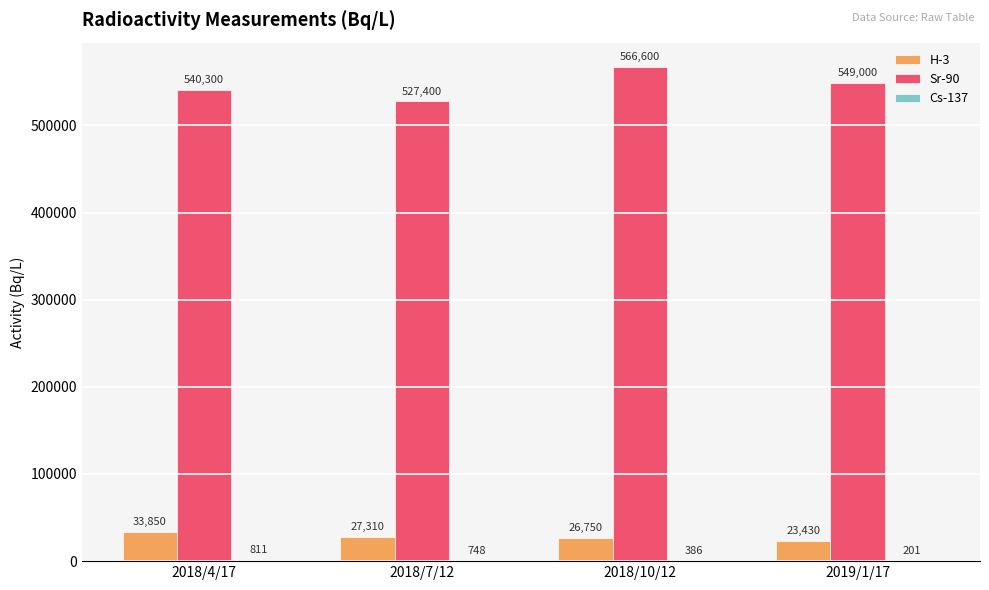

At which category is the sum across all series the highest?

2018/10/12